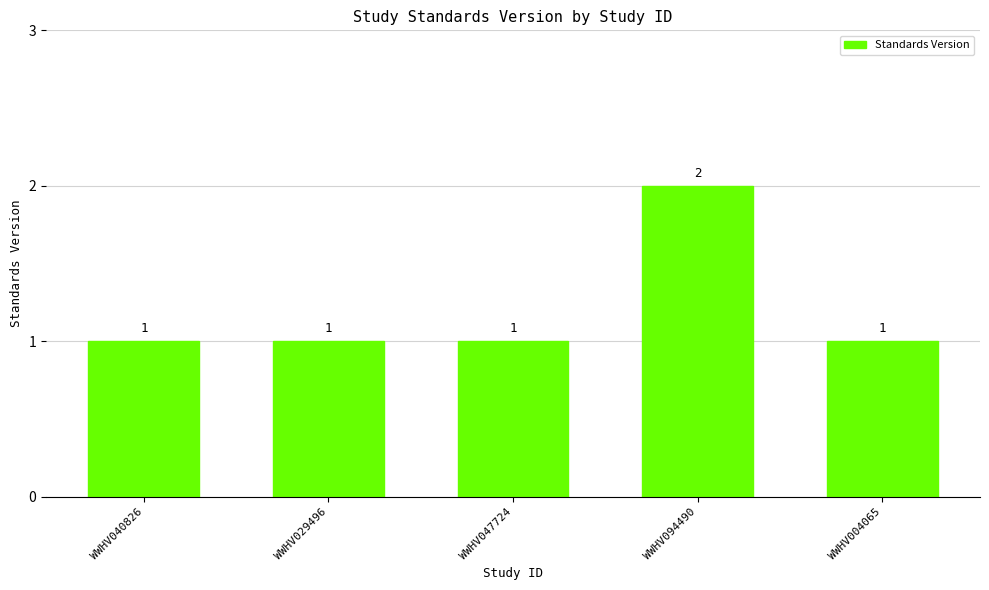

What is the difference between the maximum and minimum values?

1